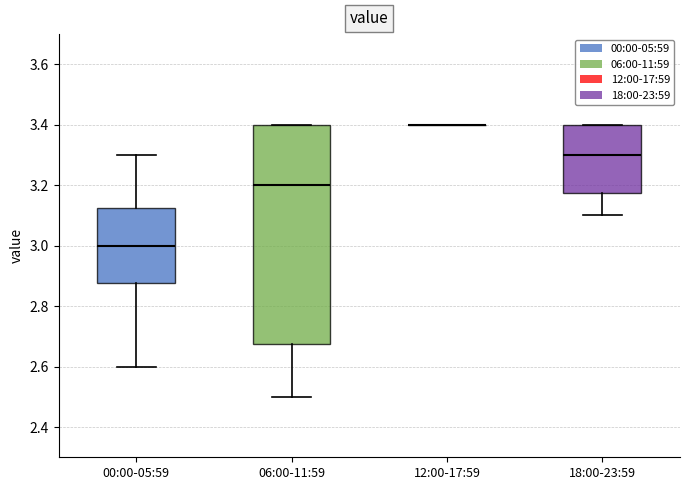

Reading left to right, read every box against the y-axis: the position of its median line, the range the box covers, and the ends of its whiskers. The values are not printed on the chart, so give them approximately, as read against the axis.

00:00-05:59: median 3.00, box 2.88 to 3.12, whiskers 2.60 to 3.30
06:00-11:59: median 3.20, box 2.68 to 3.40, whiskers 2.50 to 3.40
12:00-17:59: box collapsed to a line at 3.40, whiskers 3.40 to 3.40
18:00-23:59: median 3.30, box 3.18 to 3.40, whiskers 3.10 to 3.40